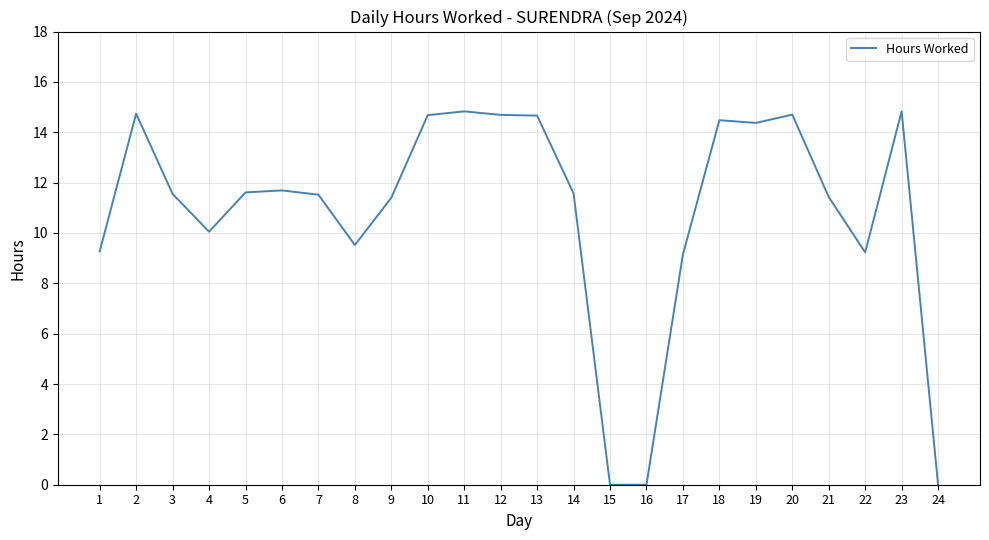

The chart shows a value of 24.9 at 20. True or false?

False